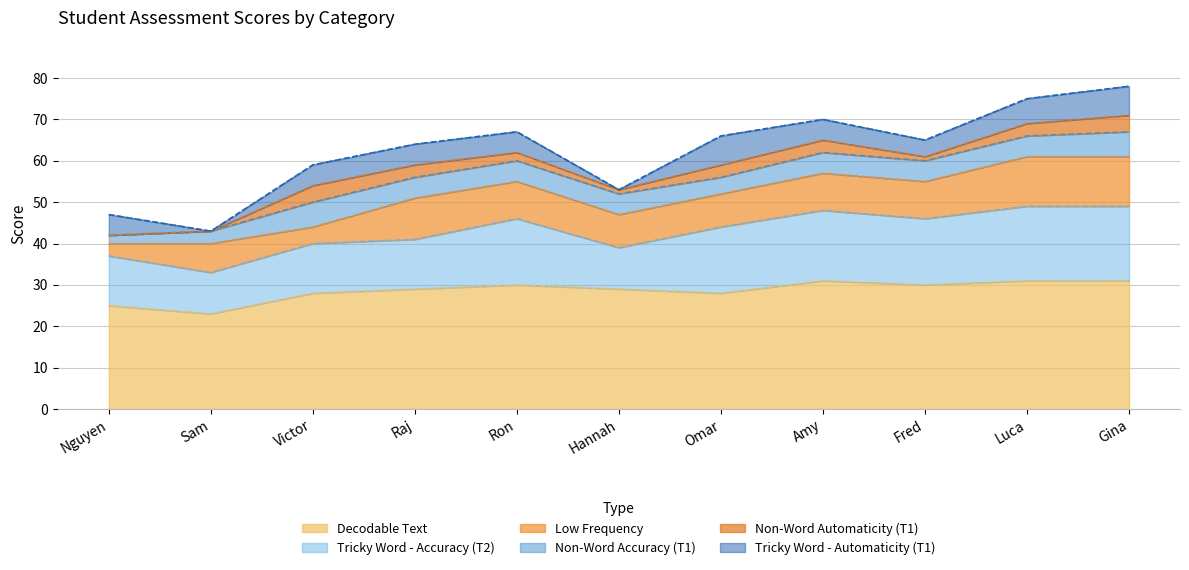

Does the chart display data point markers on the line(s)?

No